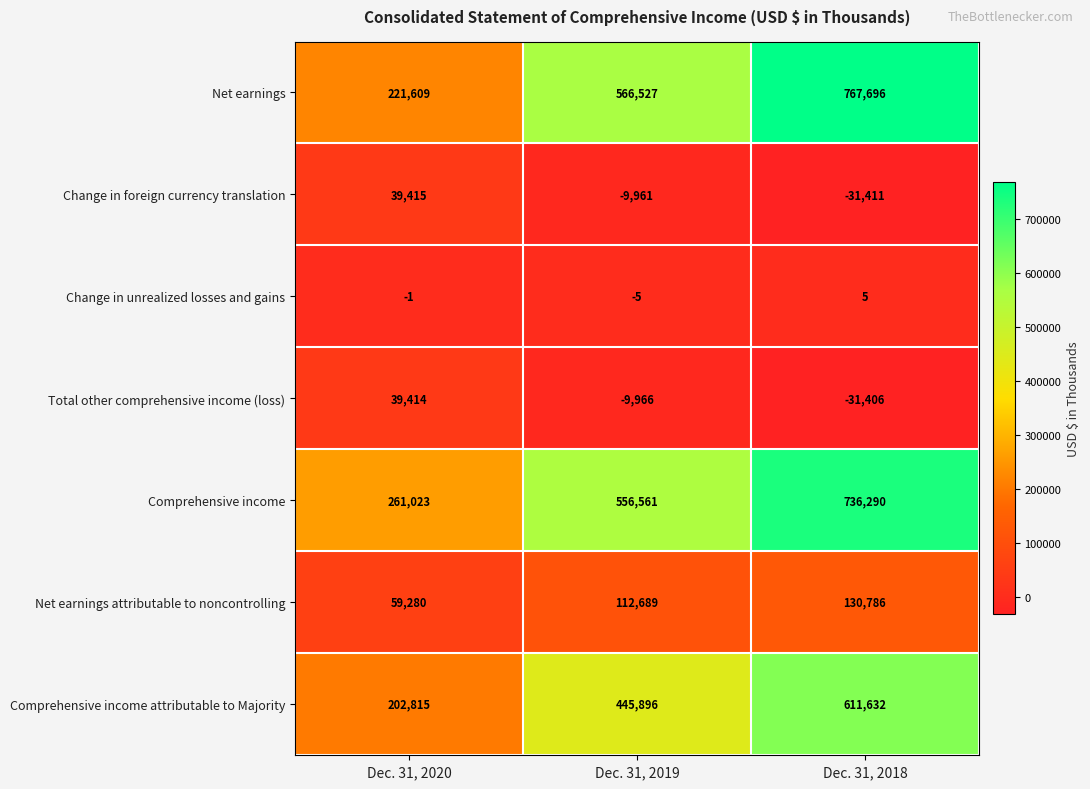

At Dec. 31, 2019, list the series in order from smallest to largest.

Total other comprehensive income (loss), Change in foreign currency translation, Change in unrealized losses and gains, Net earnings attributable to noncontrolling, Comprehensive income attributable to Majority, Comprehensive income, Net earnings